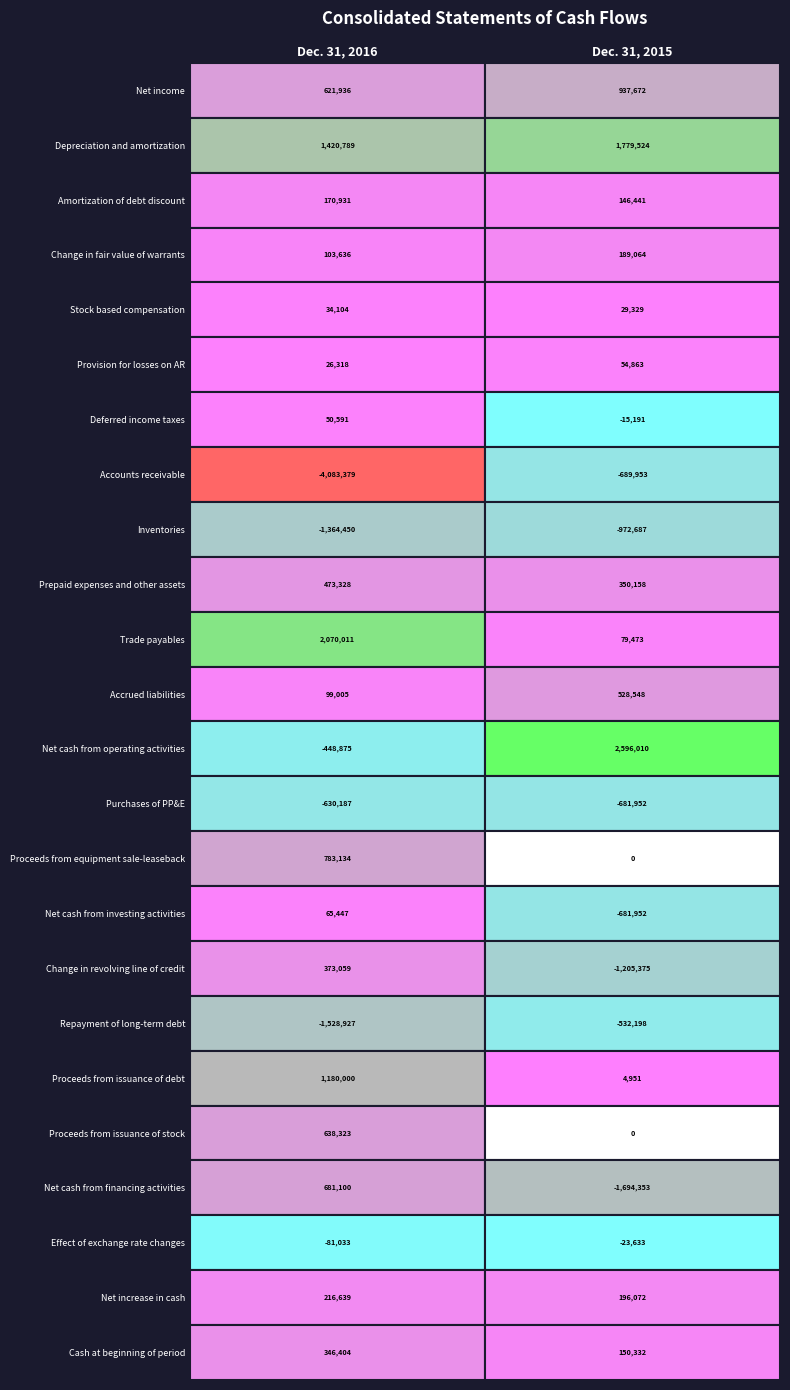

Reading right to left, extract all data points from this chart.

Net income: 937672	621936
Depreciation and amortization: 1779524	1420789
Amortization of debt discount: 146441	170931
Change in fair value of warrants: 189064	103636
Stock based compensation: 29329	34104
Provision for losses on AR: 54863	26318
Deferred income taxes: -15191	50591
Accounts receivable: -689953	-4083379
Inventories: -972687	-1364450
Prepaid expenses and other assets: 350158	473328
Trade payables: 79473	2070011
Accrued liabilities: 528548	99005
Net cash from operating activities: 2596010	-448875
Purchases of PP&E: -681952	-630187
Proceeds from equipment sale-leaseback: 0	783134
Net cash from investing activities: -681952	65447
Change in revolving line of credit: -1205375	373059
Repayment of long-term debt: -532198	-1528927
Proceeds from issuance of debt: 4951	1180000
Proceeds from issuance of stock: 0	638323
Net cash from financing activities: -1694353	681100
Effect of exchange rate changes: -23633	-81033
Net increase in cash: 196072	216639
Cash at beginning of period: 150332	346404